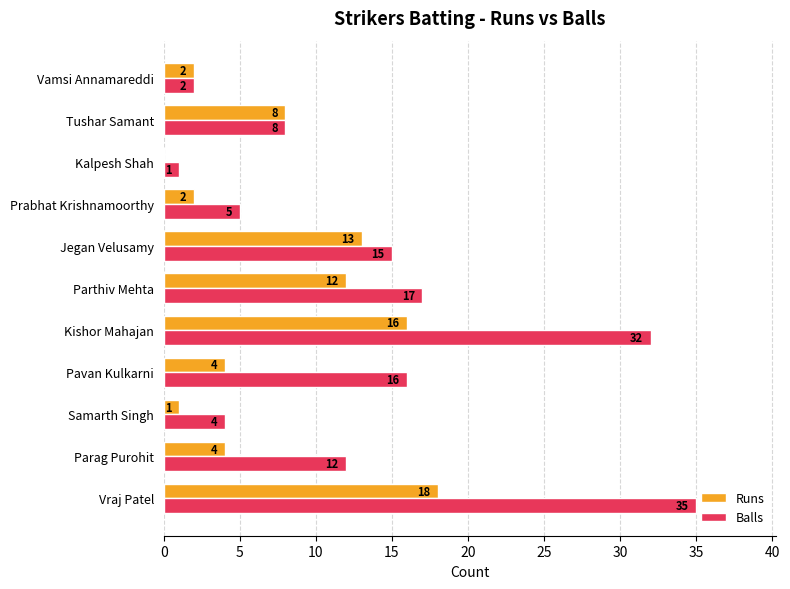

What are all the series names shown in the legend?

Runs, Balls